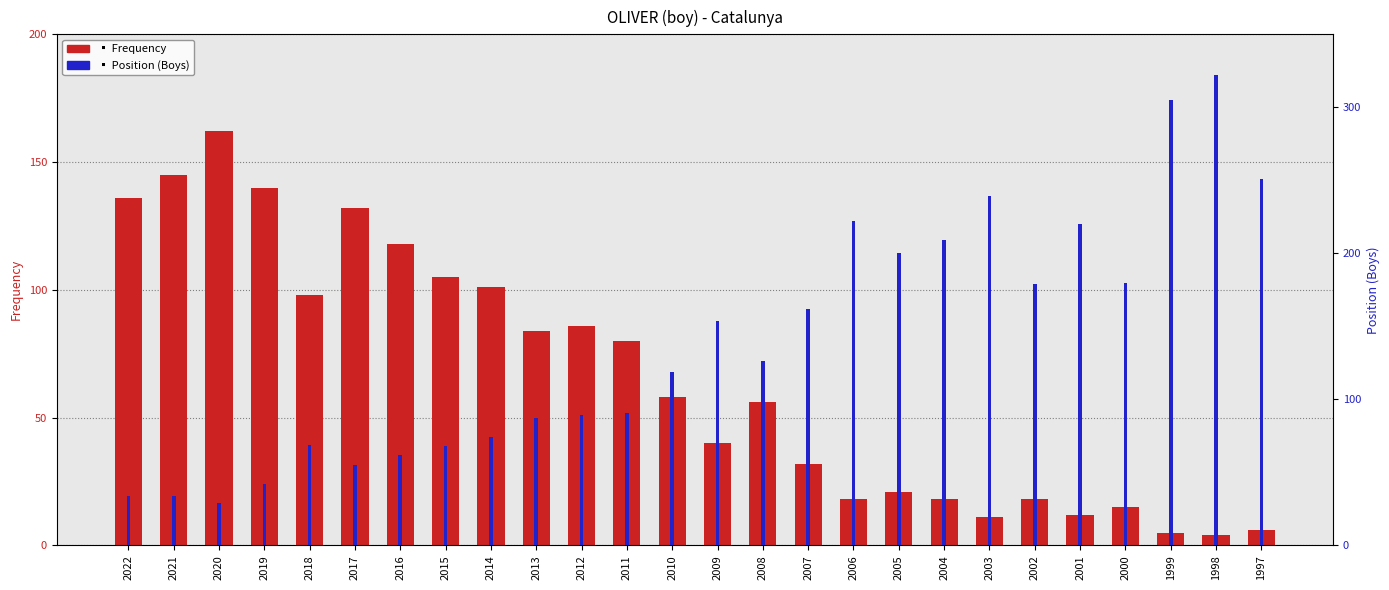

What is the average value of the Position. Boys series?

139